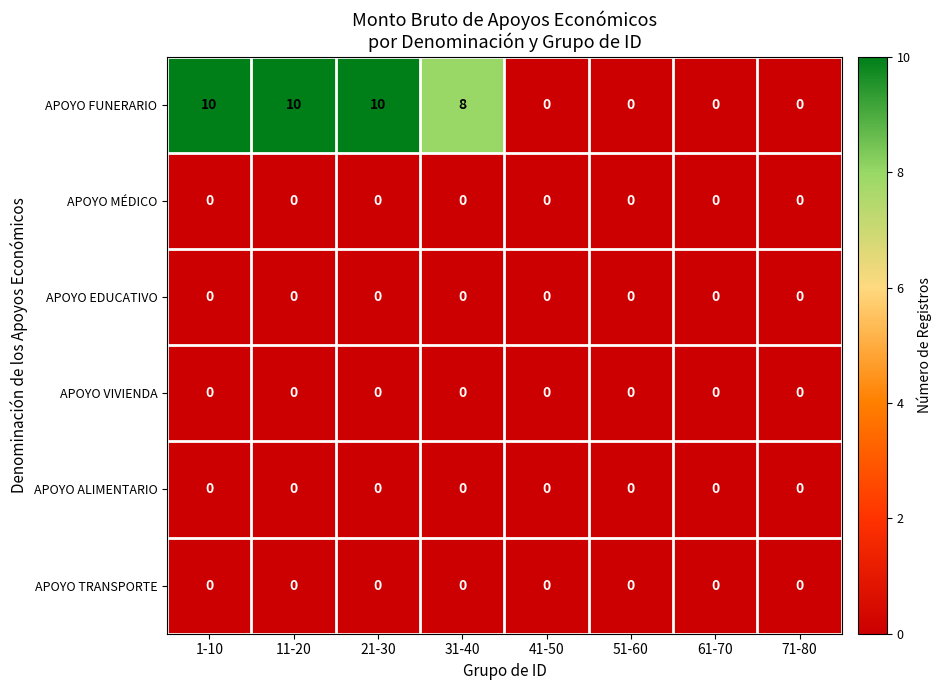

What is the greatest value displayed?

10